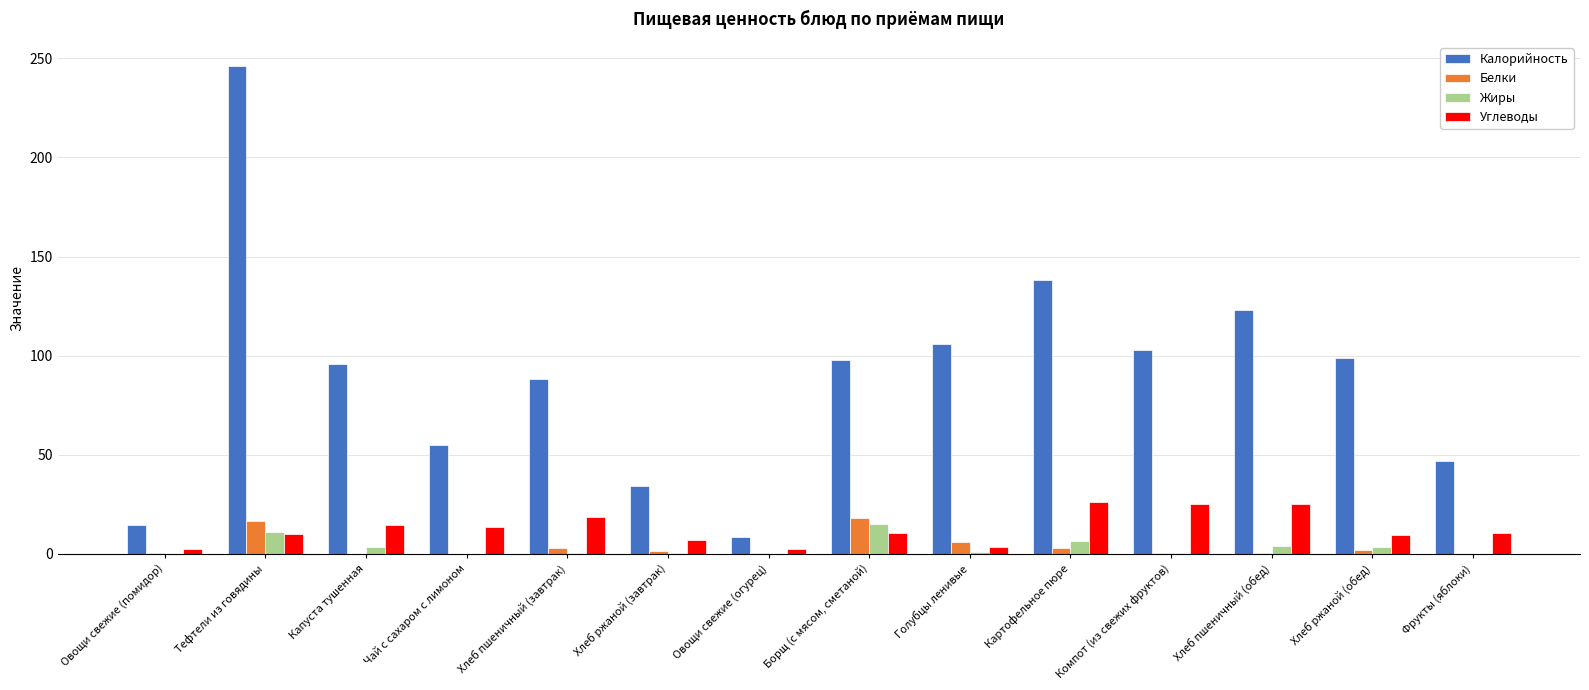

What value does the Жиры series have at Голубцы ленивые?

1.1